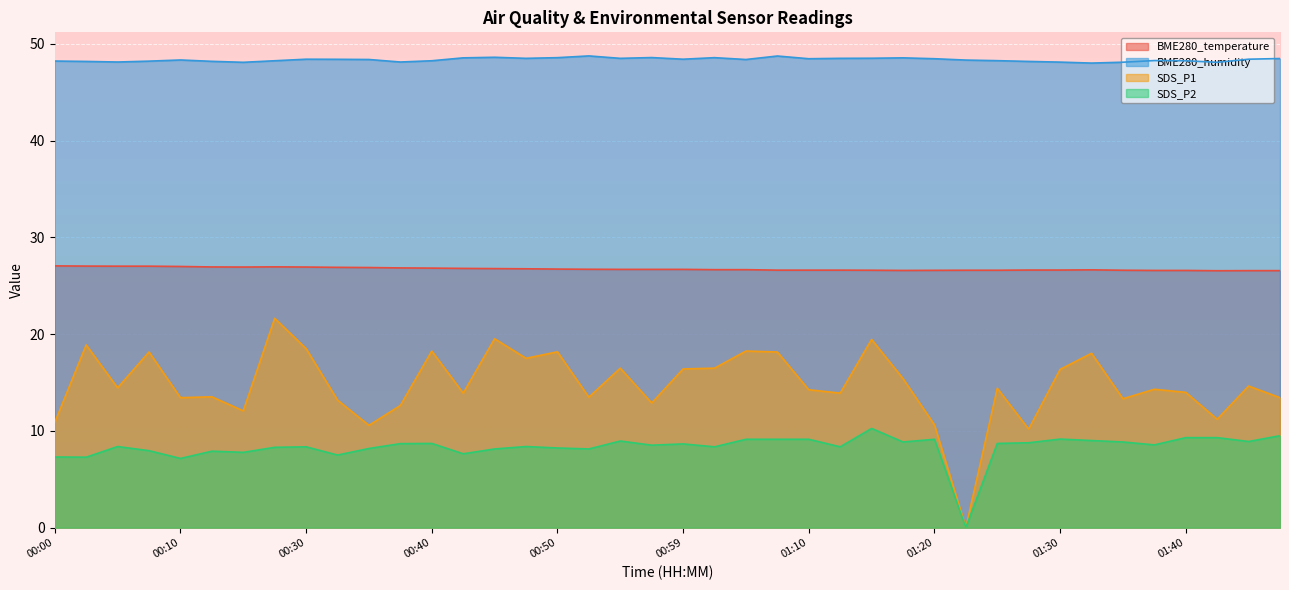

Which series has the largest total across all categories?

BME280_humidity